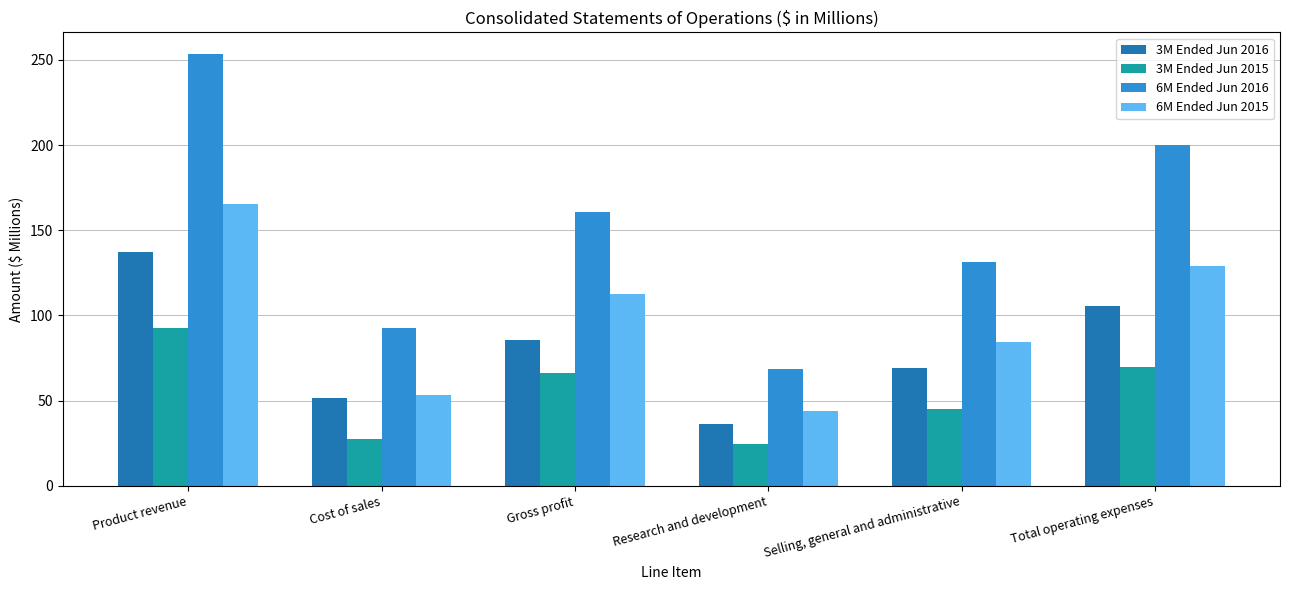

What is the greatest value displayed?

253.5